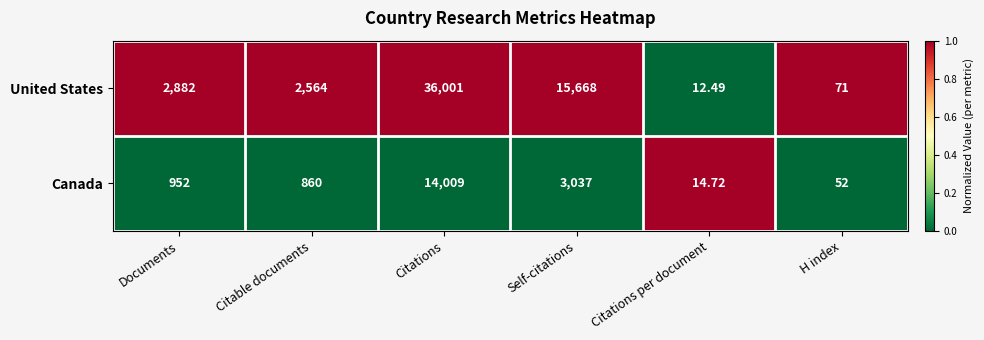

Between Documents and Citations per document, which series saw the biggest shift?

United States